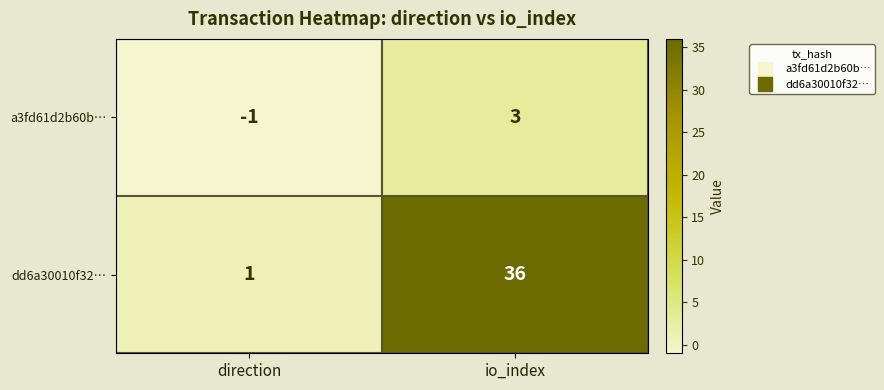

The value of a3fd61d2b60b… at io_index is 5. True or false?

False